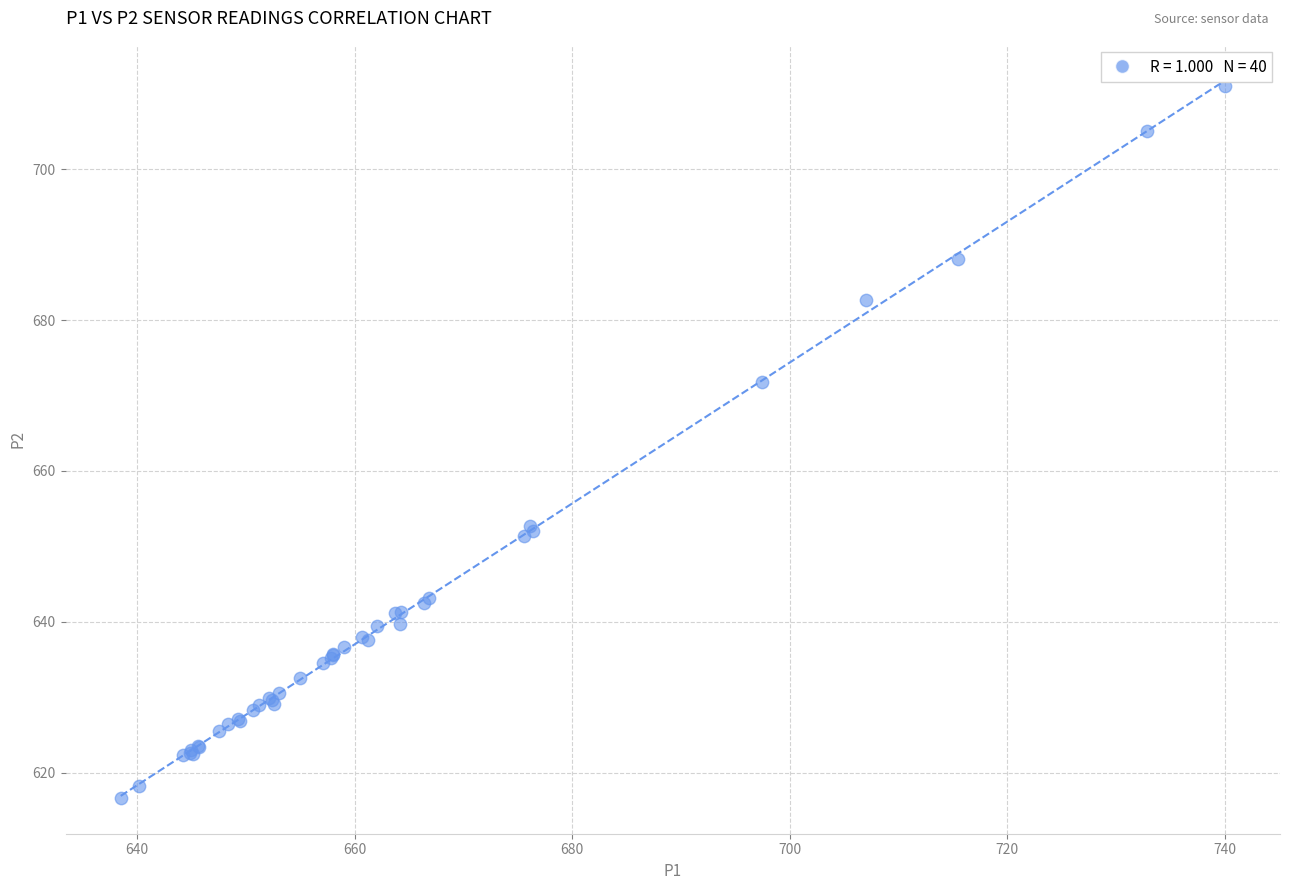

What Y value in the scatter plot is closest to 663?

671.8